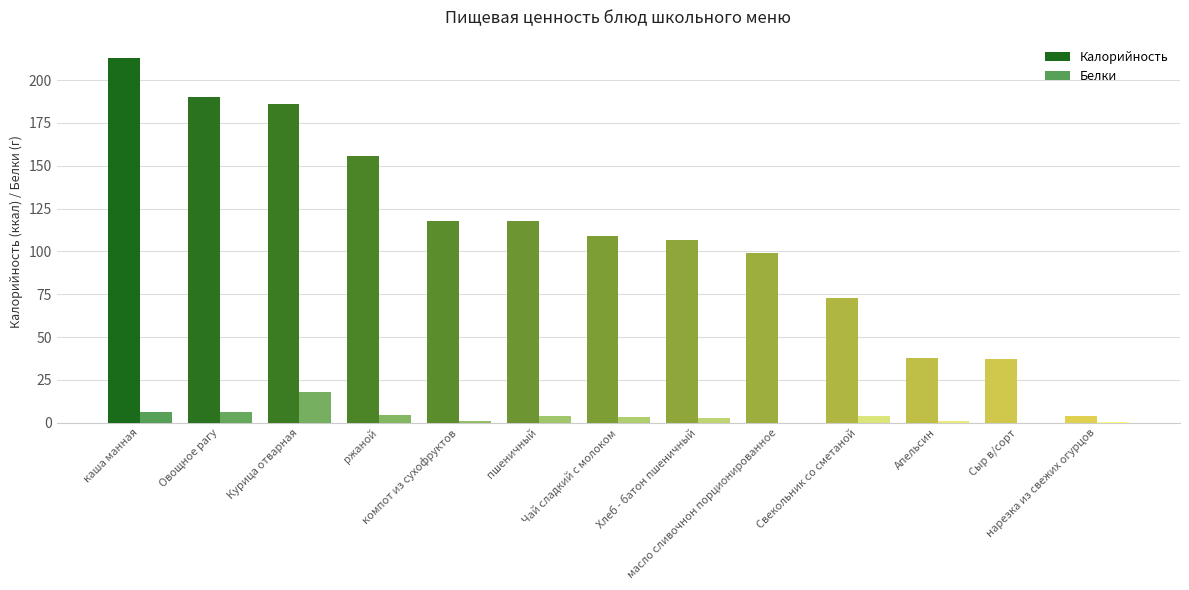

Reading right to left, extract all data points from this chart.

Калорийность: 4.0	37.0	38.0	73.0	99.2	106.8	109.3	117.5	117.5	156.0	186.0	190.0	213.0
Белки: 0.2	0.0	0.9	3.8	0.0	3.0	3.1	3.8	1.0	4.8	18.0	6.0	6.0